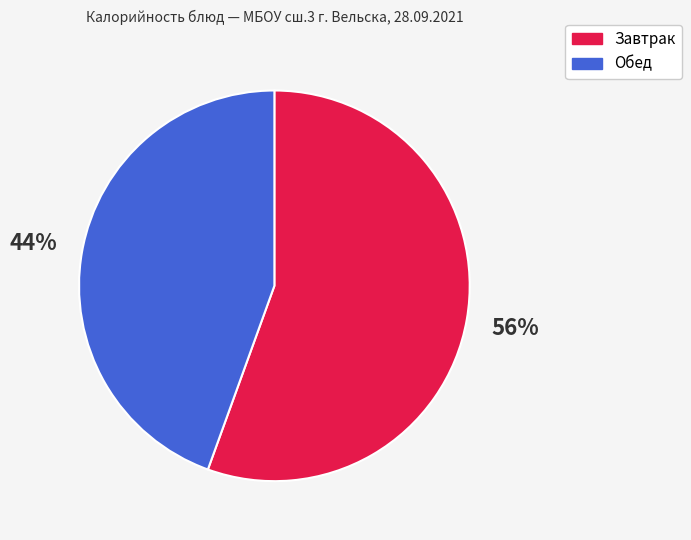

To the nearest percent, what is the average slice percentage?

50%